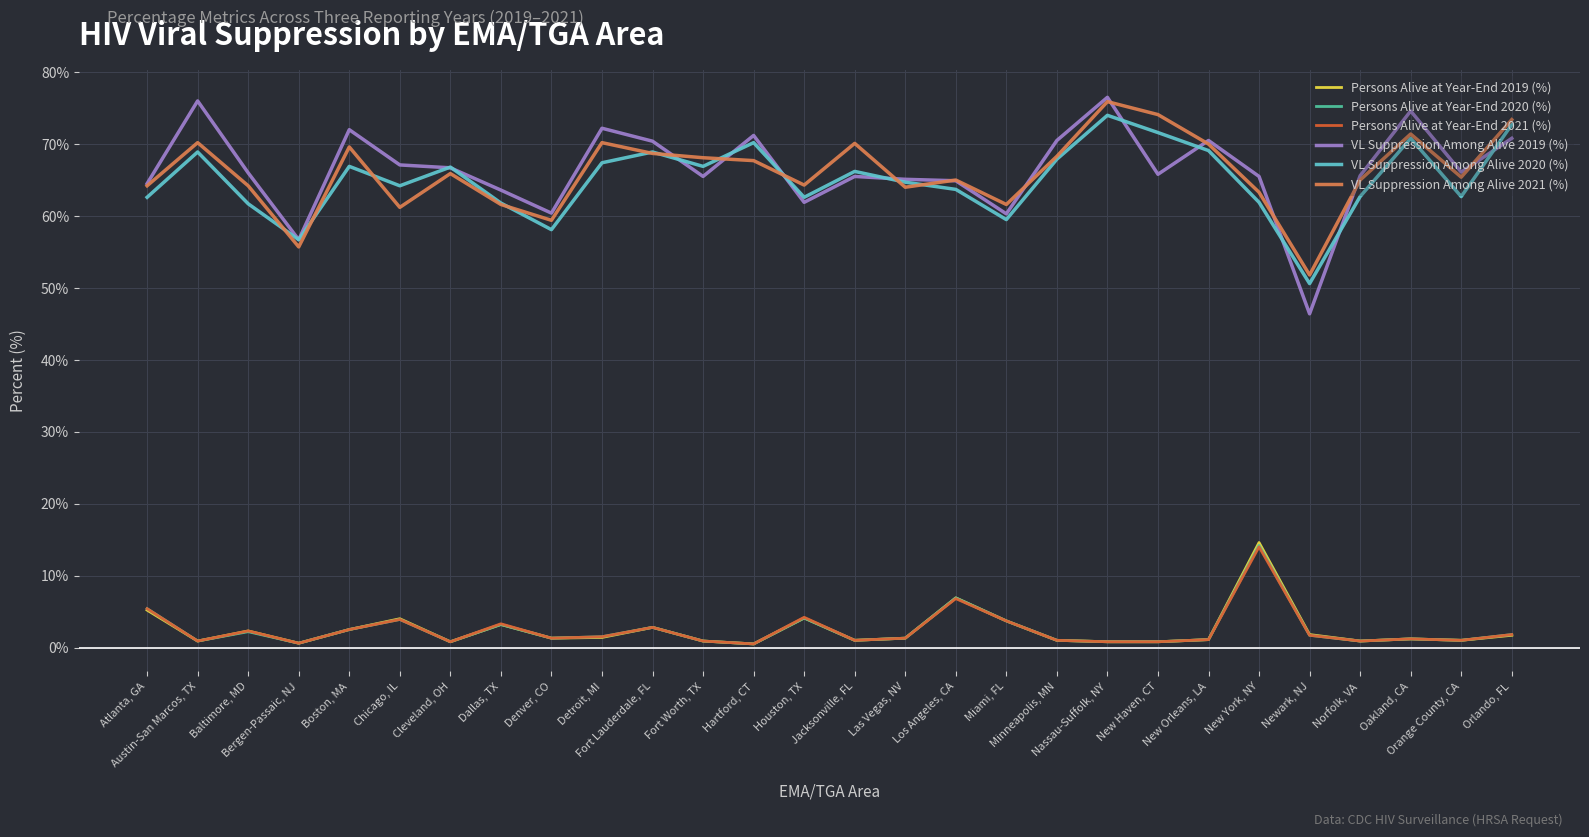

At which category is the sum across all series the highest?

New York, NY